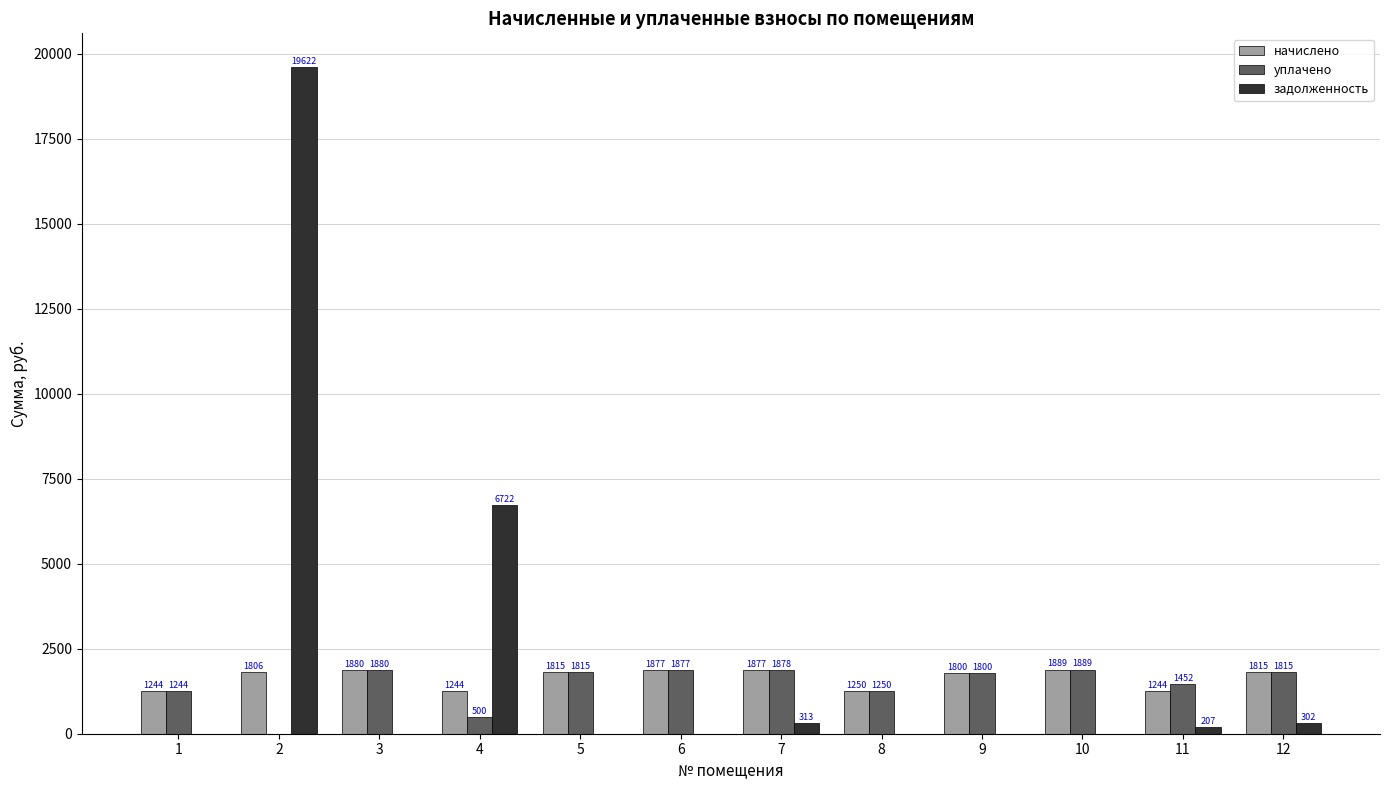

What value does the задолженность series have at 7?

312.8